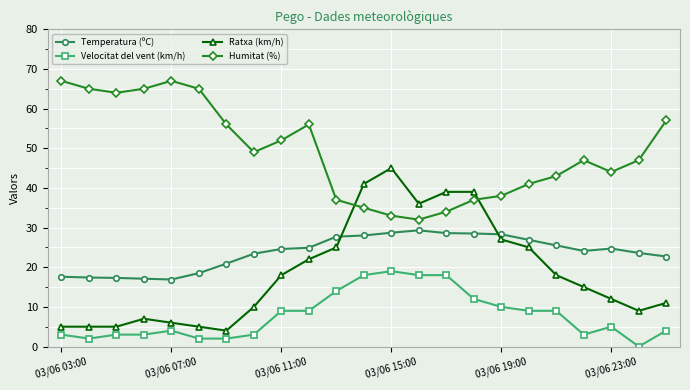

At how many categories does at least one series exceed 60?

6